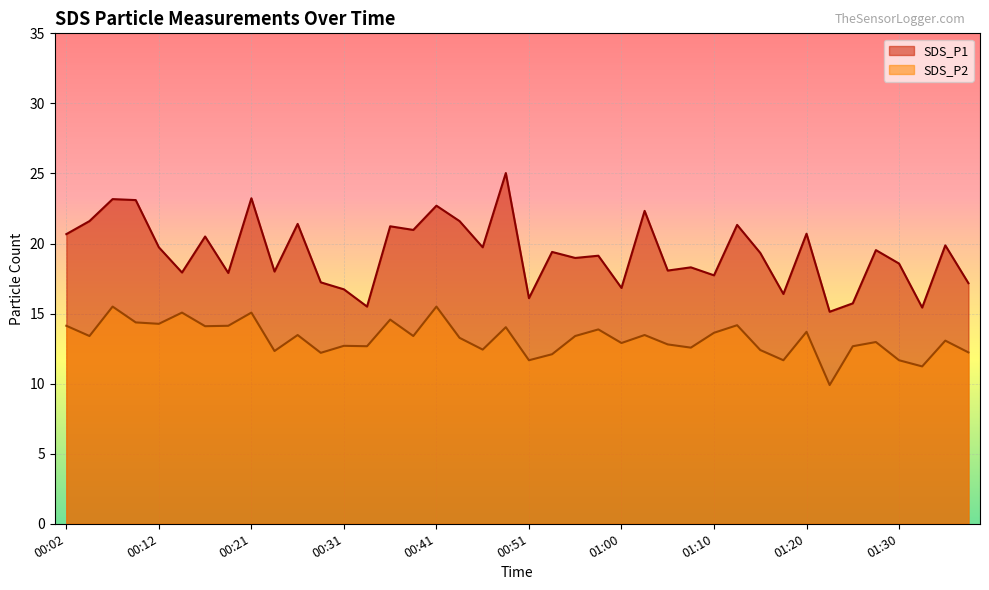

At 00:48, list the series in order from smallest to largest.

SDS_P2, SDS_P1